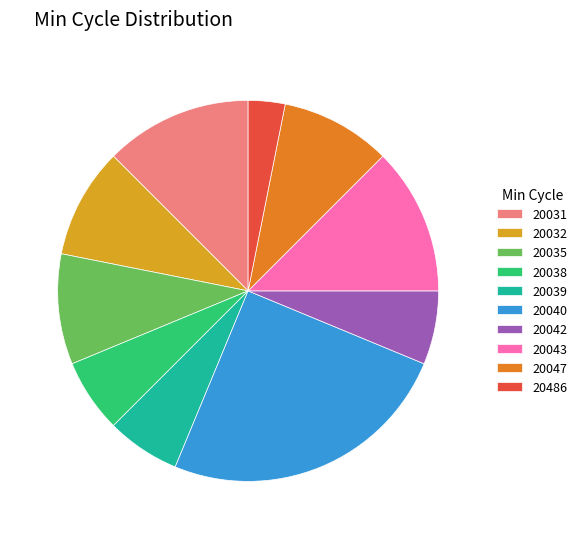

Do 20486 and 20040 together represent more than half of the pie?

No